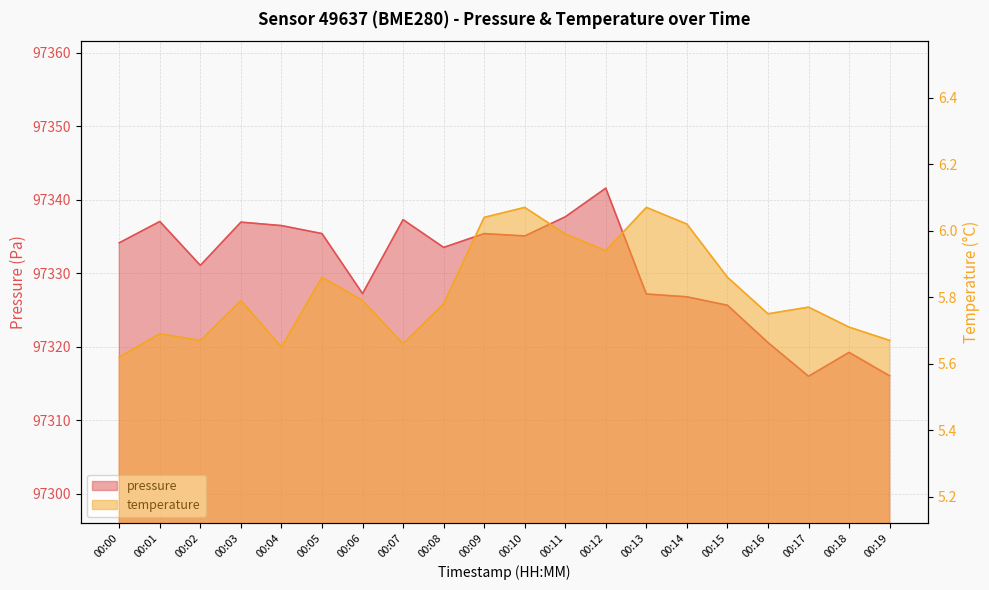

The temperature series shows 5.7 at 00:04. True or false?

True